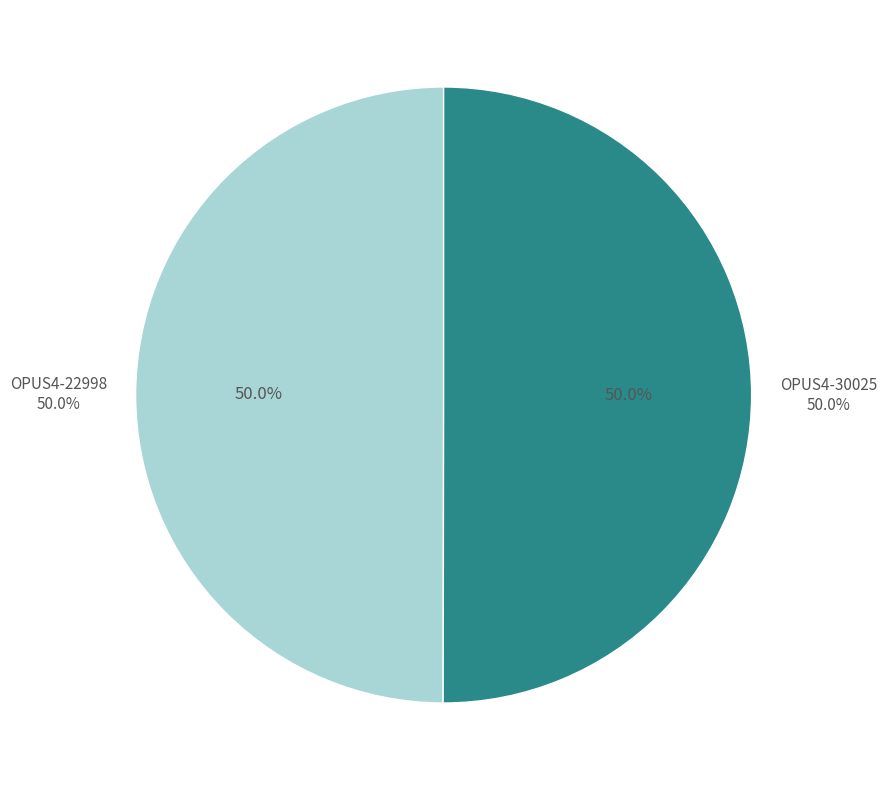

What portion of the pie excludes OPUS4-30025?

50.0%